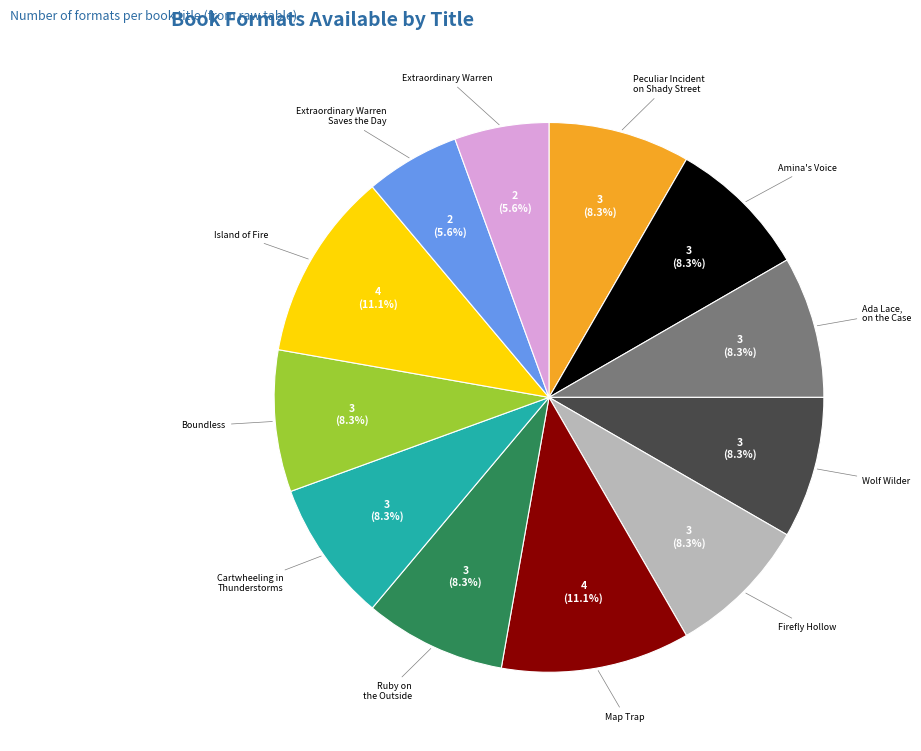

Is there a majority slice in this chart?

No